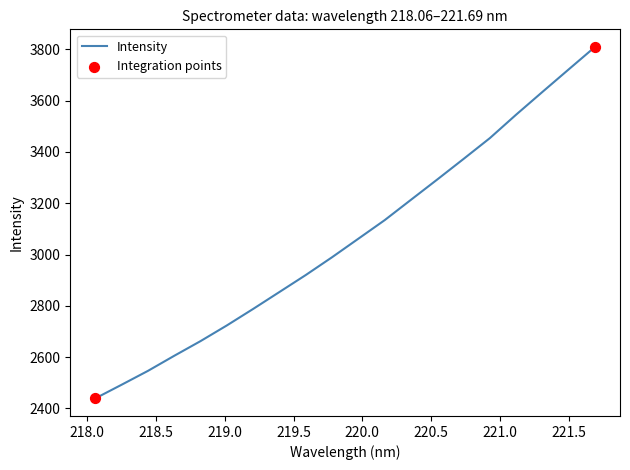

What is the maximum value shown in the chart?

3810.0